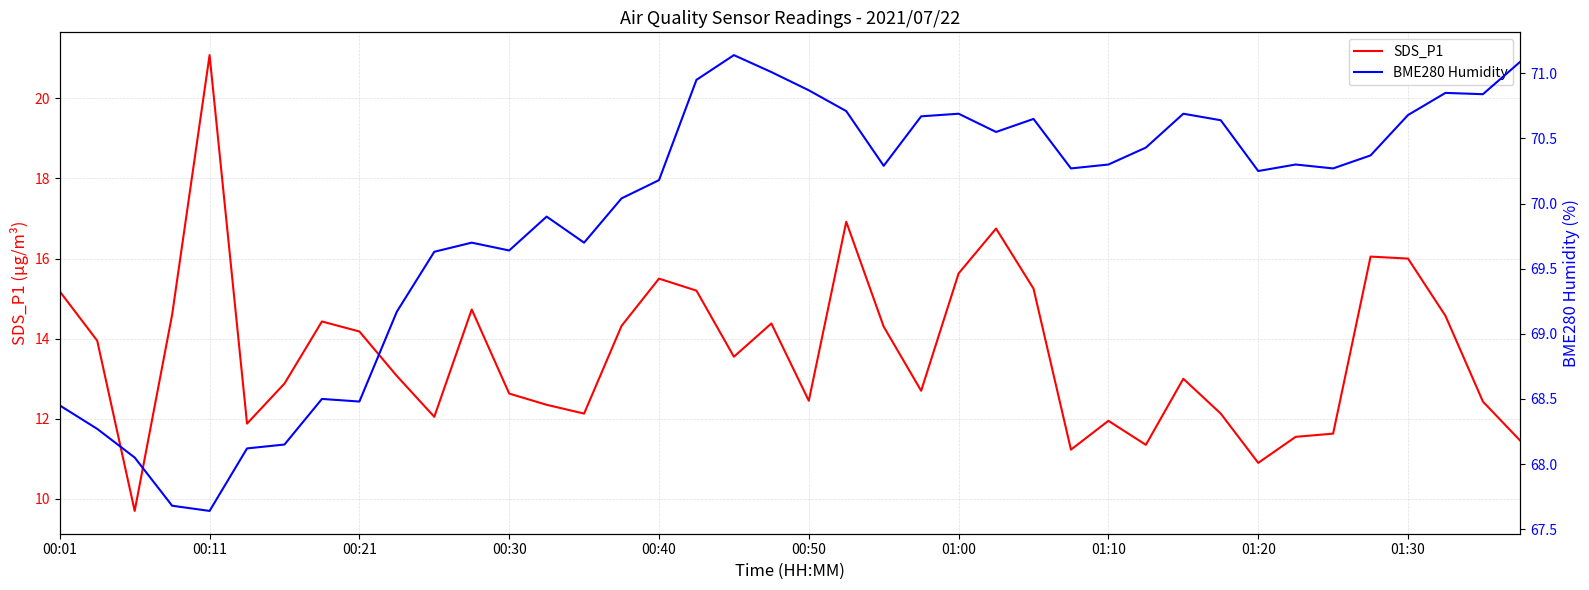

Is it true that SDS_P1 equals 18.2 at 01:10?

False